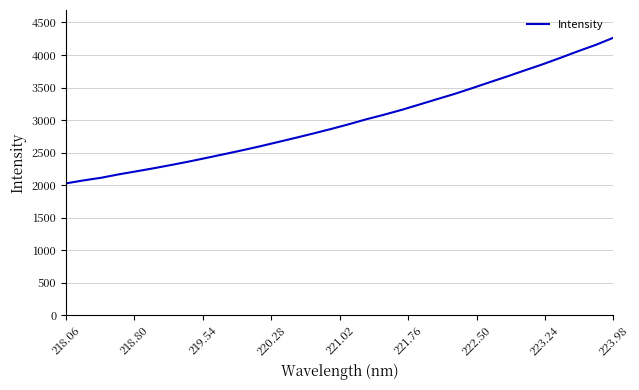

What is the difference between the maximum and minimum values?

2239.2